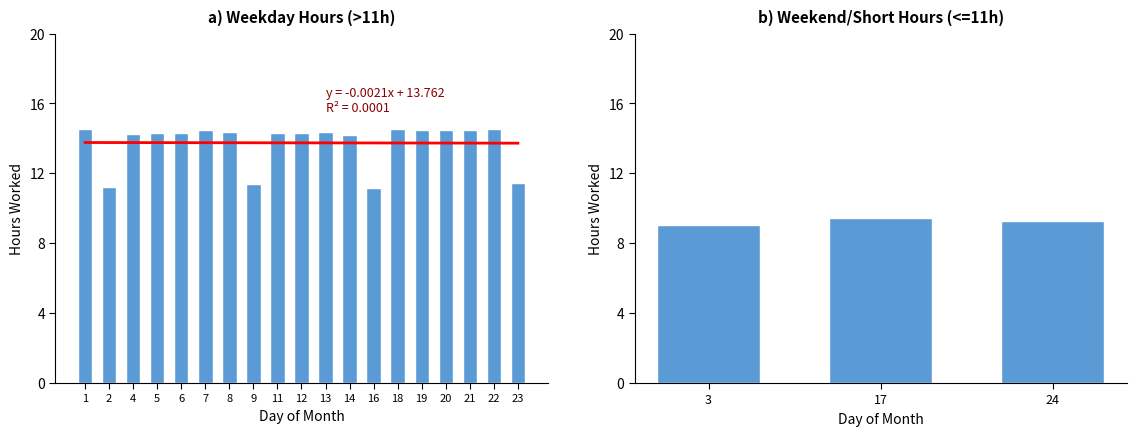

The chart shows a value of 7.4 at 5. True or false?

False